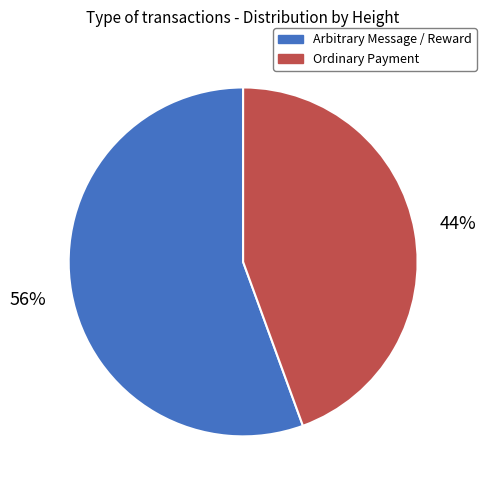

The Arbitrary Message / Reward slice represents 63% of the pie. True or false?

False